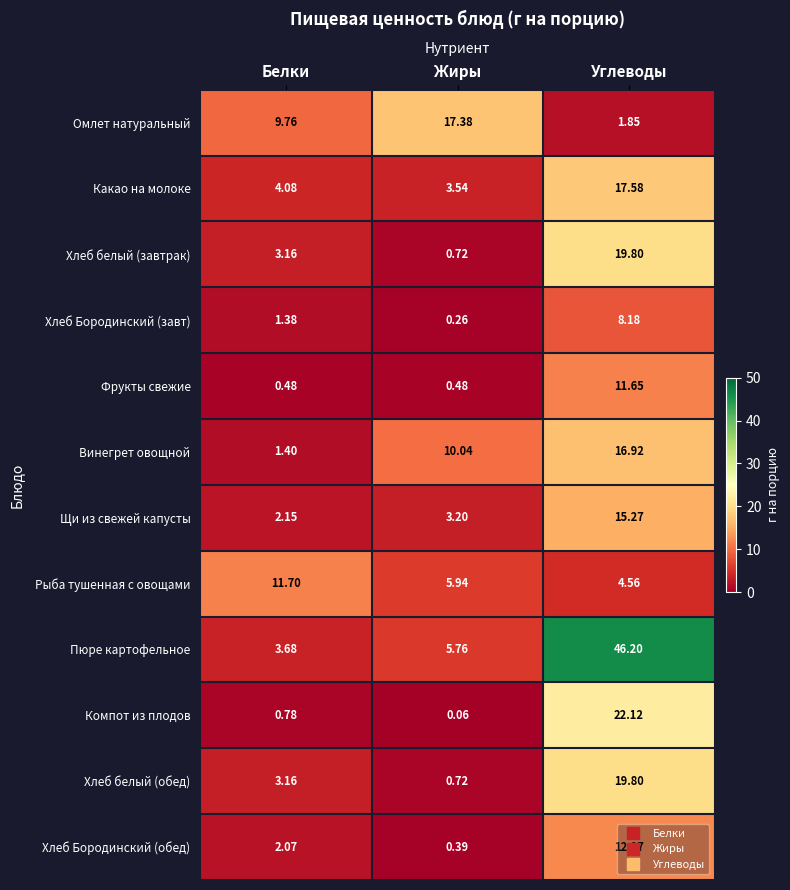

List the labels in order of Омлет натуральный value, largest first.

Жиры, Белки, Углеводы